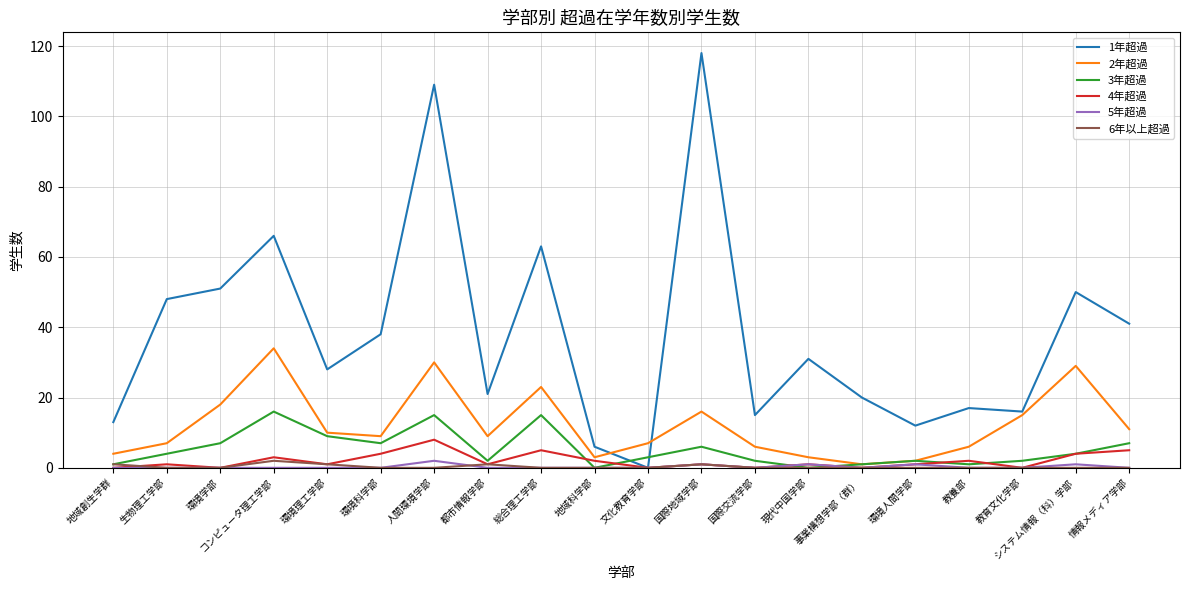

Which series has the largest range (max minus min)?

1年超過